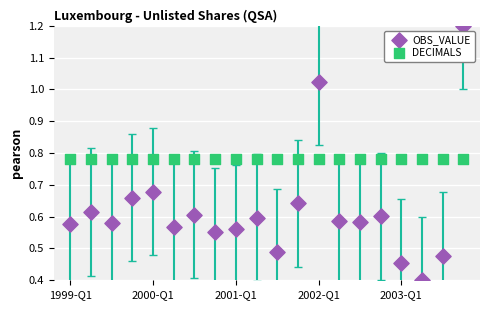

Which series contains the highest Y value?

OBS_VALUE